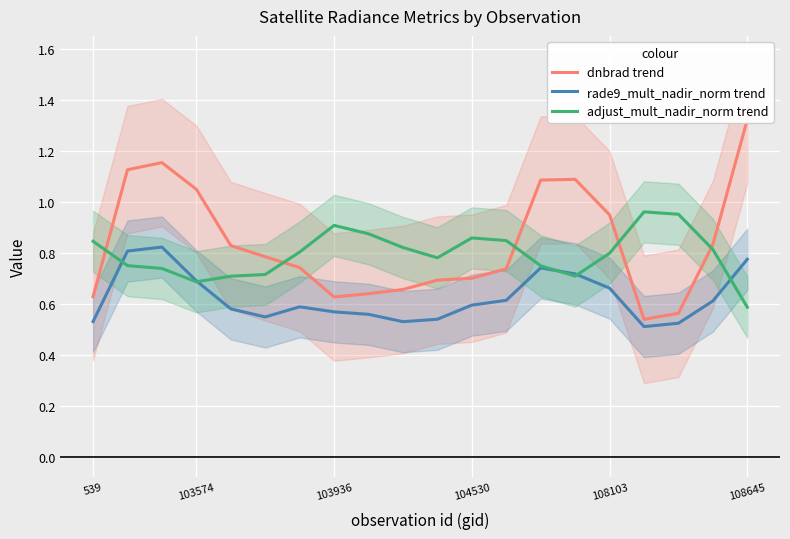

At which label is adjust_mult_nadir_norm trend closest to 0?

108645